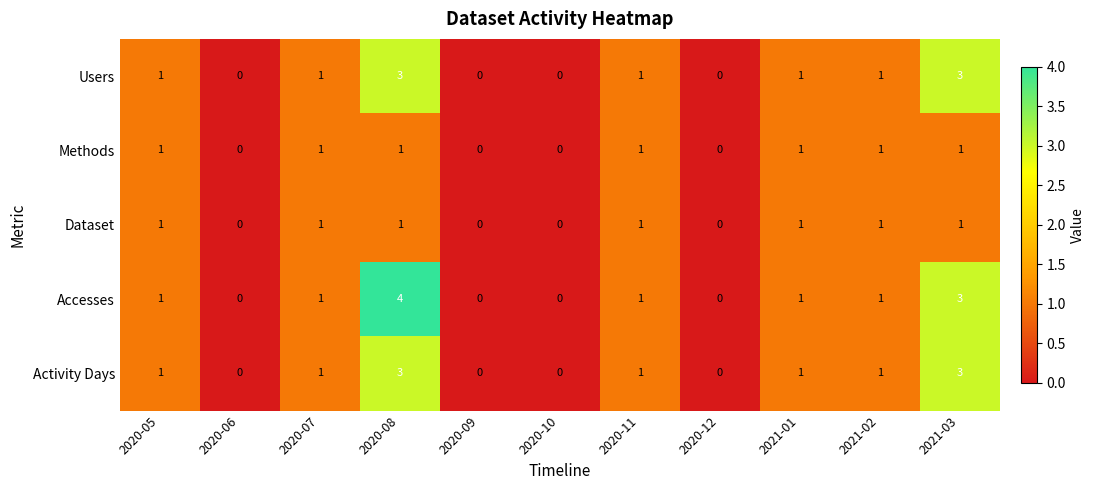

Count the Users values in the range 0 to 1.

9